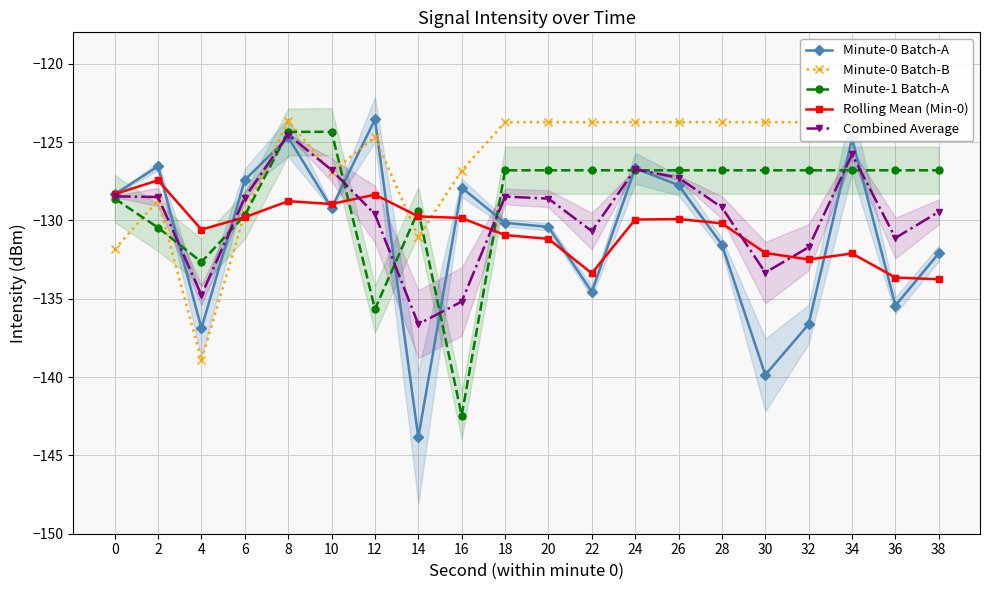

Between which two adjacent categories do Rolling Mean (Min-0) and Minute-0 Batch-B first intersect?

4 and 6